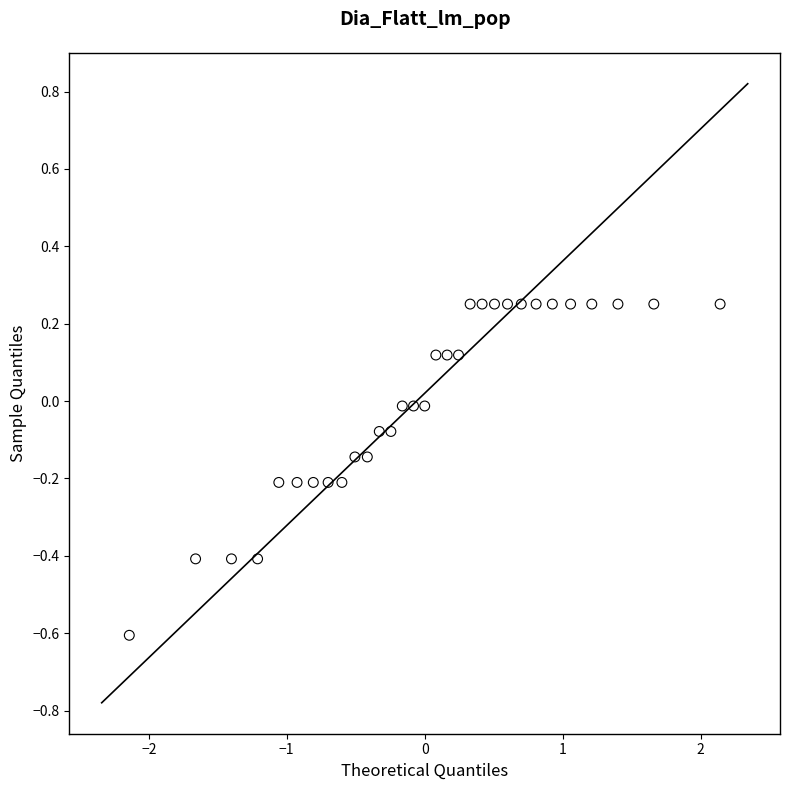

What is the range of Y values (max minus min)?

0.9